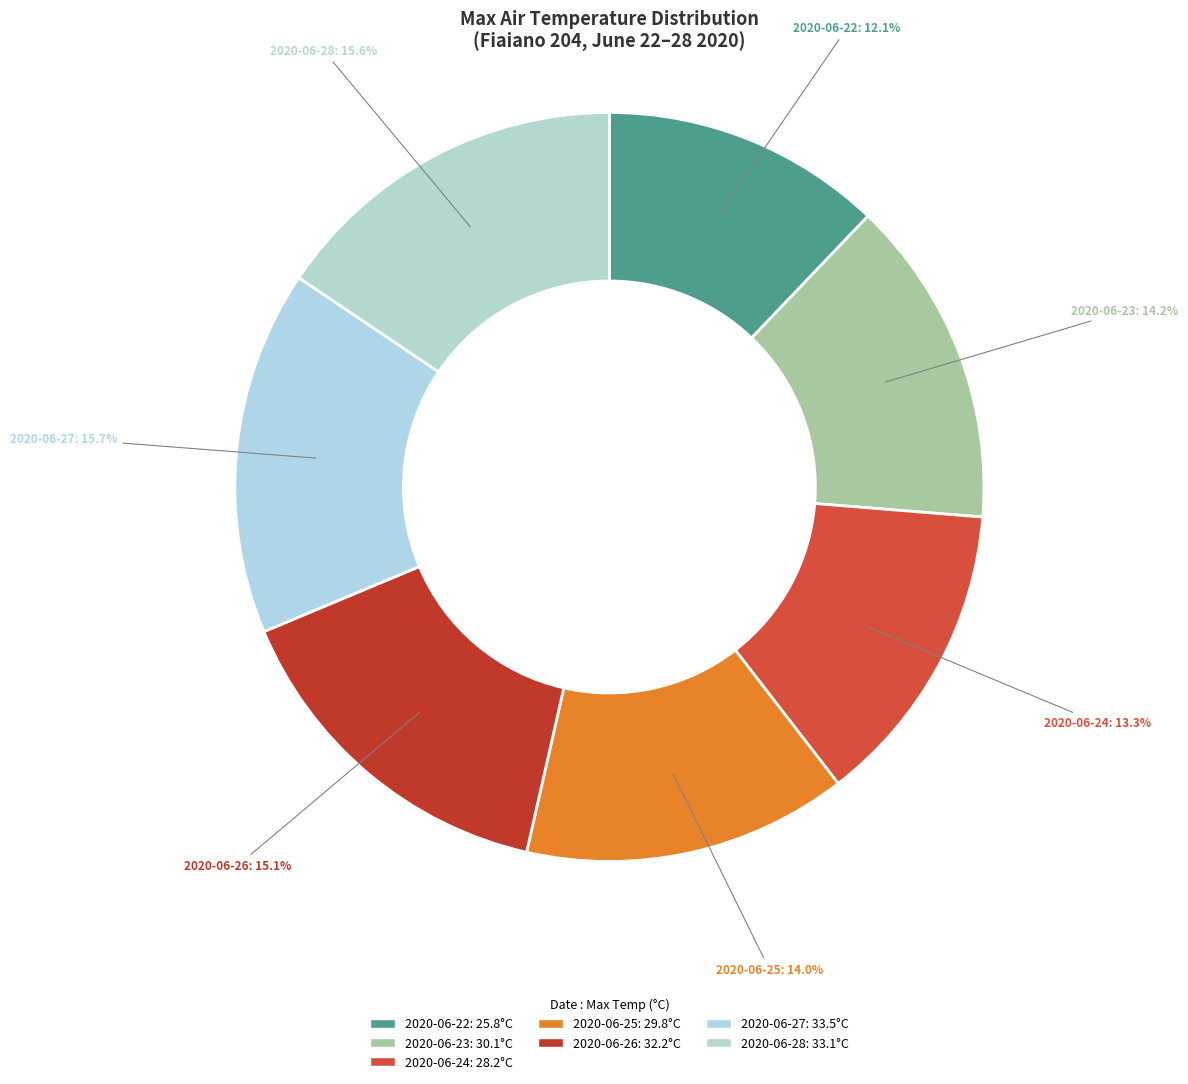

What percentage do 2020-06-26 and 2020-06-24 together represent?

28.4%